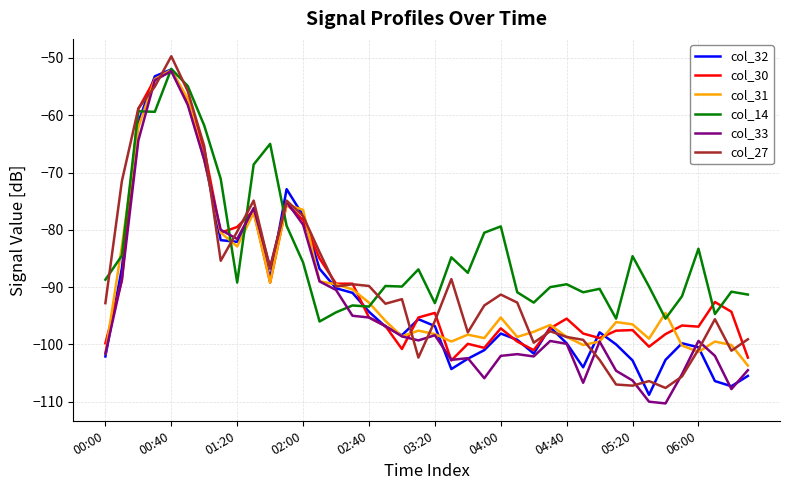

Does the chart display data point markers on the line(s)?

No